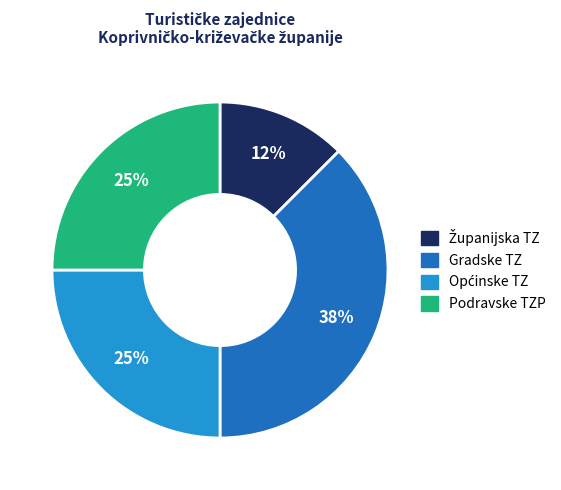

To the nearest percent, what is the average slice percentage?

25%